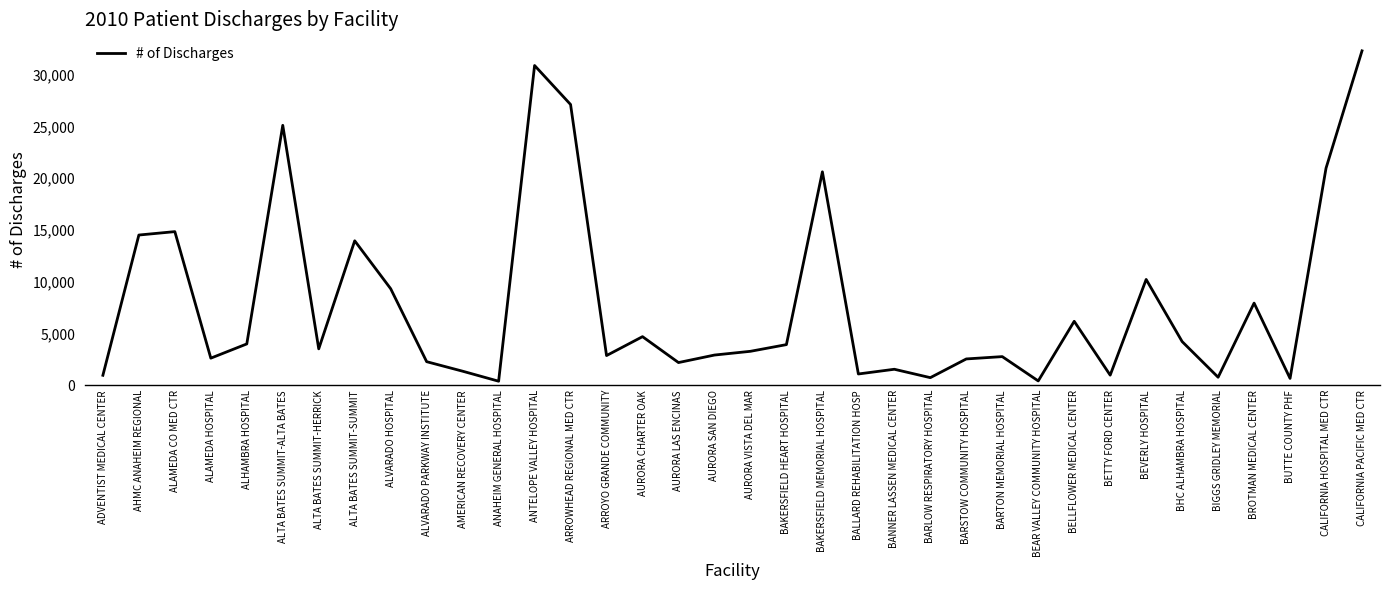

What is the smallest value displayed?

386